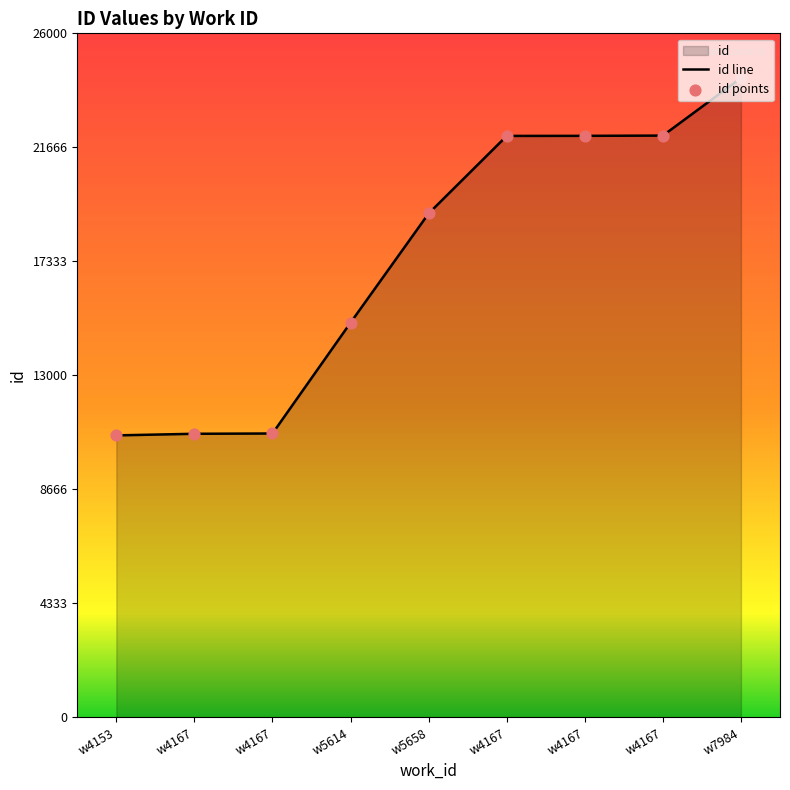

Which has a higher value, w4167 or w5614?

w5614